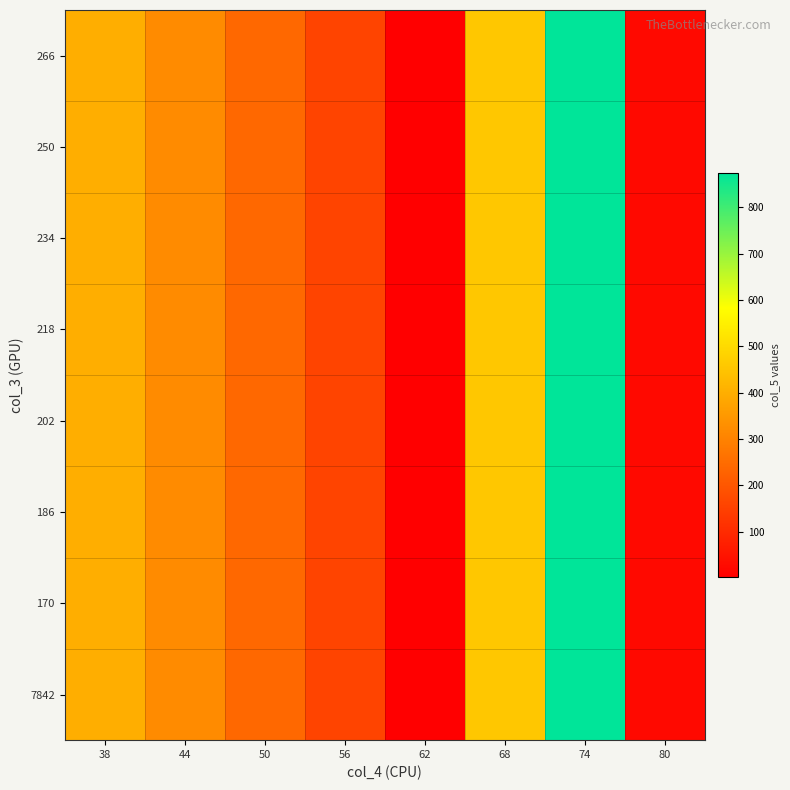

Which category has the highest value across all series?

74